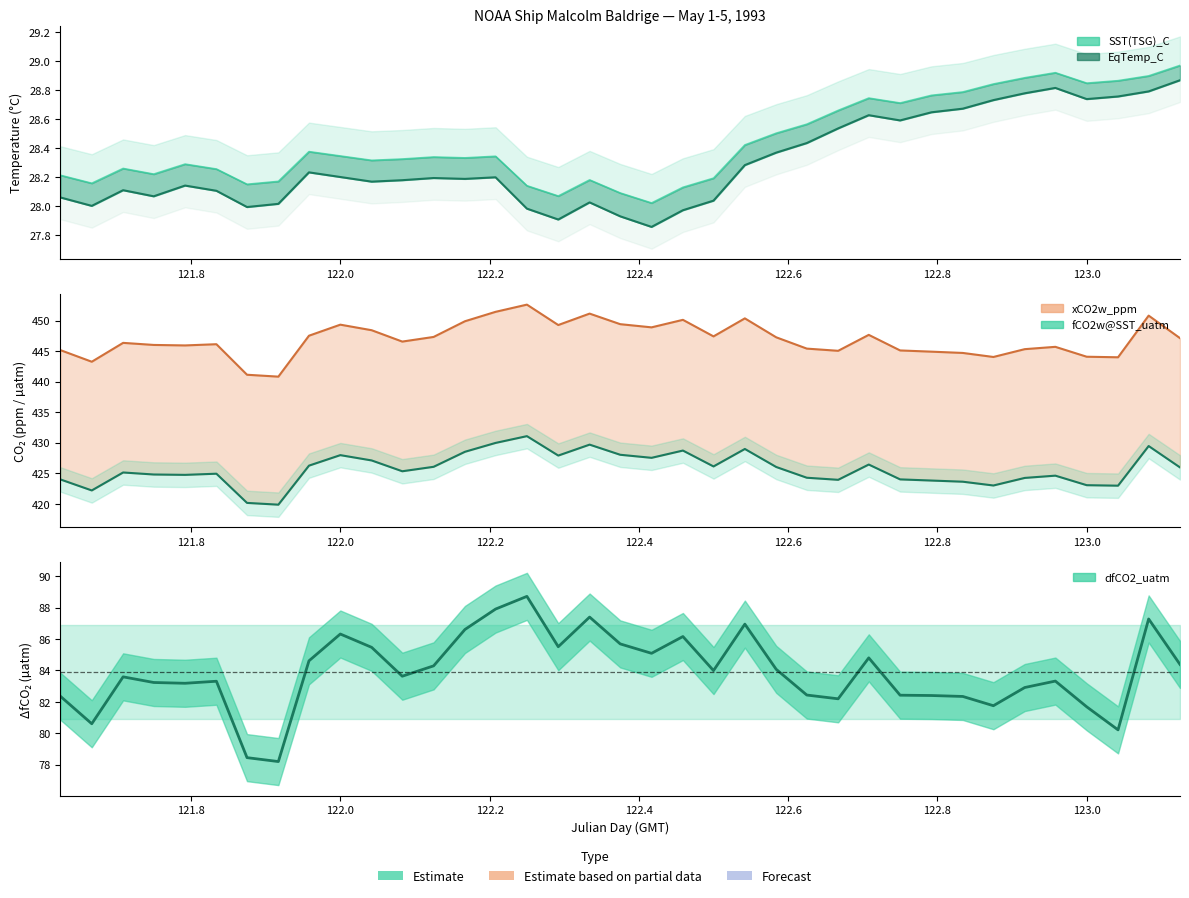

In EqTemp_C, how many points are higher than both neighbors (excluding endpoints)?

8